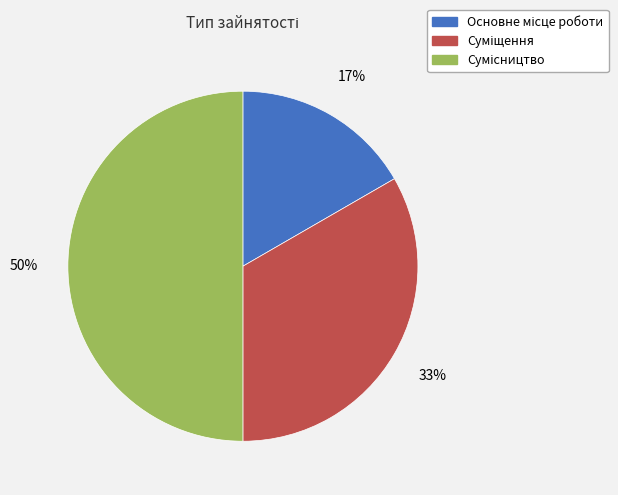

To the nearest percent, what is the average slice percentage?

33%